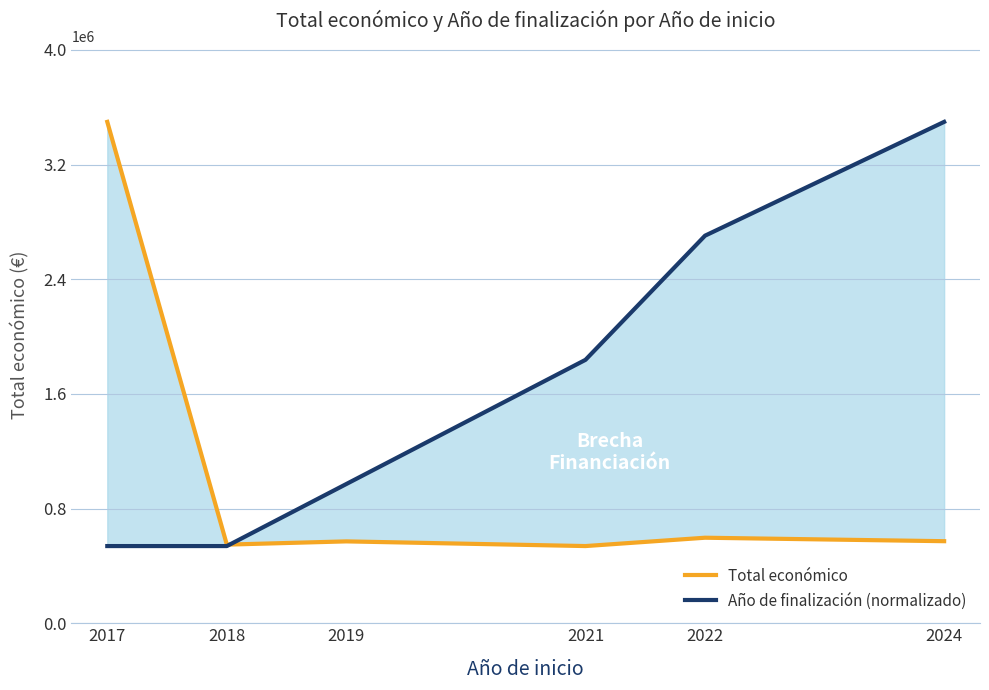

Which series has the largest range (max minus min)?

Total económico